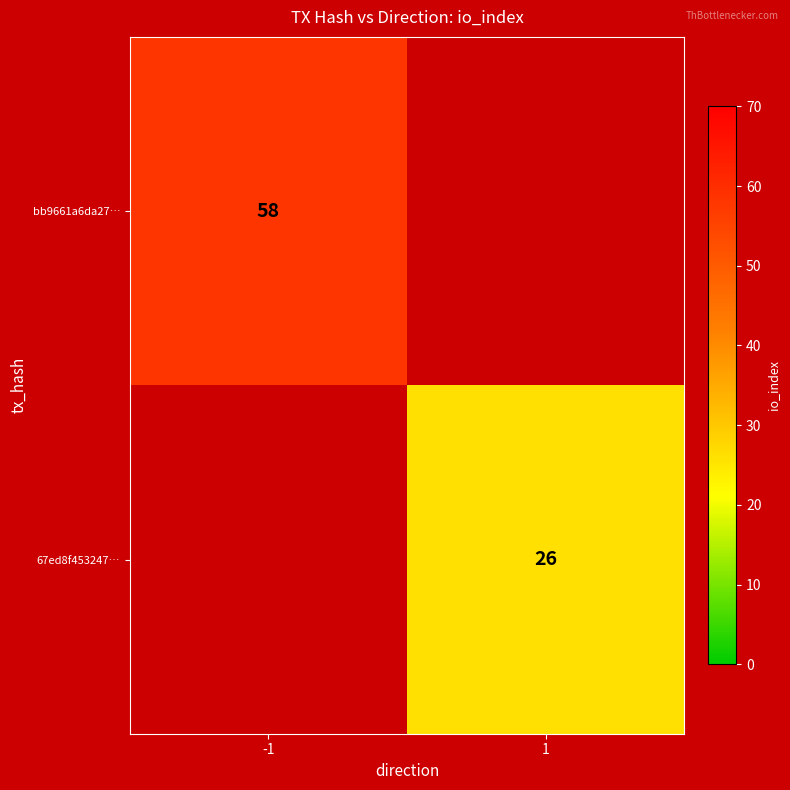

The value of bb9661a6da27… at -1 is 58. True or false?

True